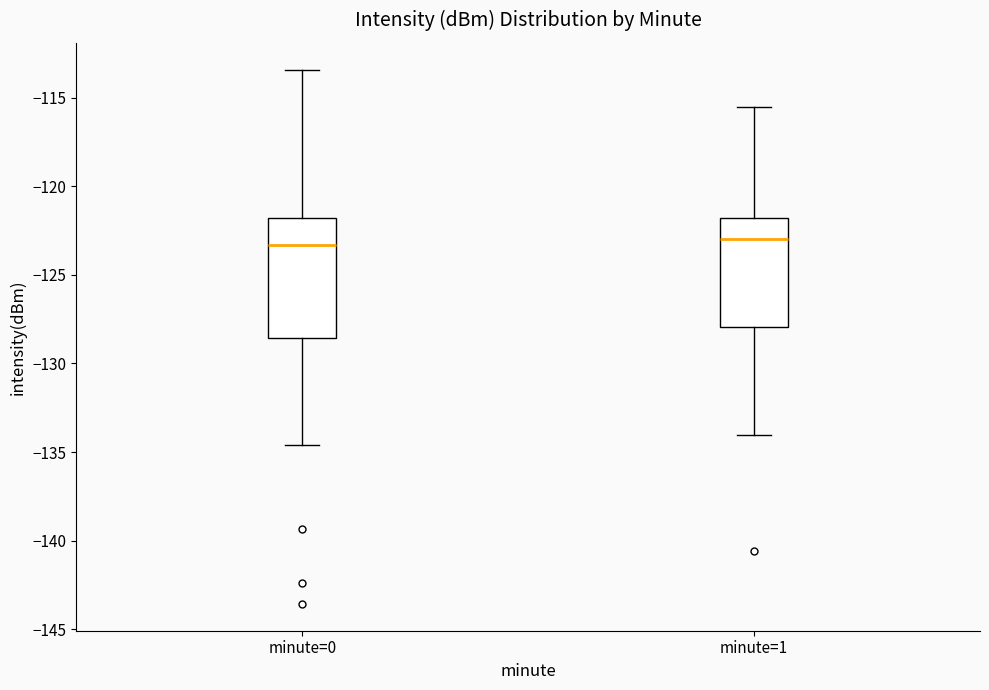

Where does the upper whisker of the box for minute=0 end on the y-axis? The values are not printed on the chart, so give them approximately, as read against the axis.

-113.5